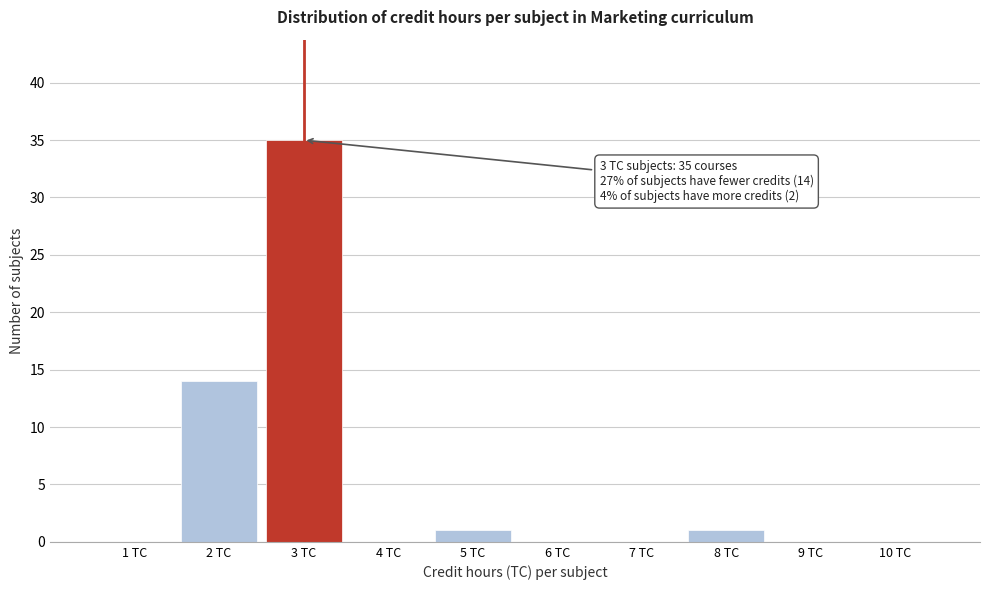

Over which range of the x-axis is the bar tallest?

2.5 to 3.5